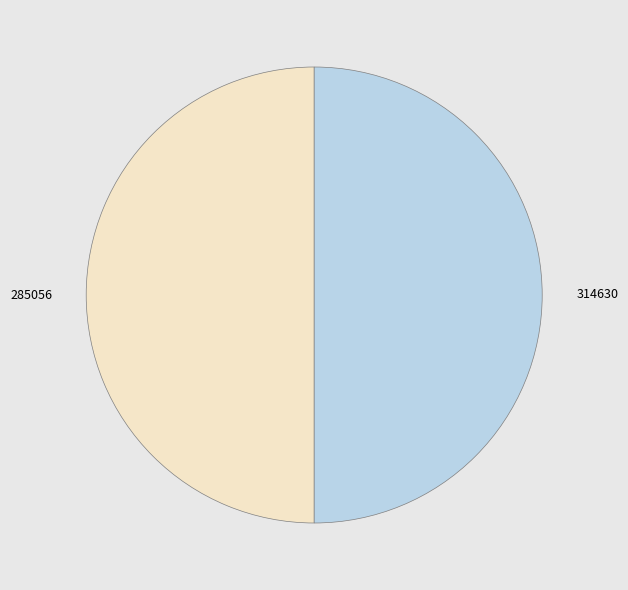

The 285056 slice represents 50% of the pie. True or false?

True